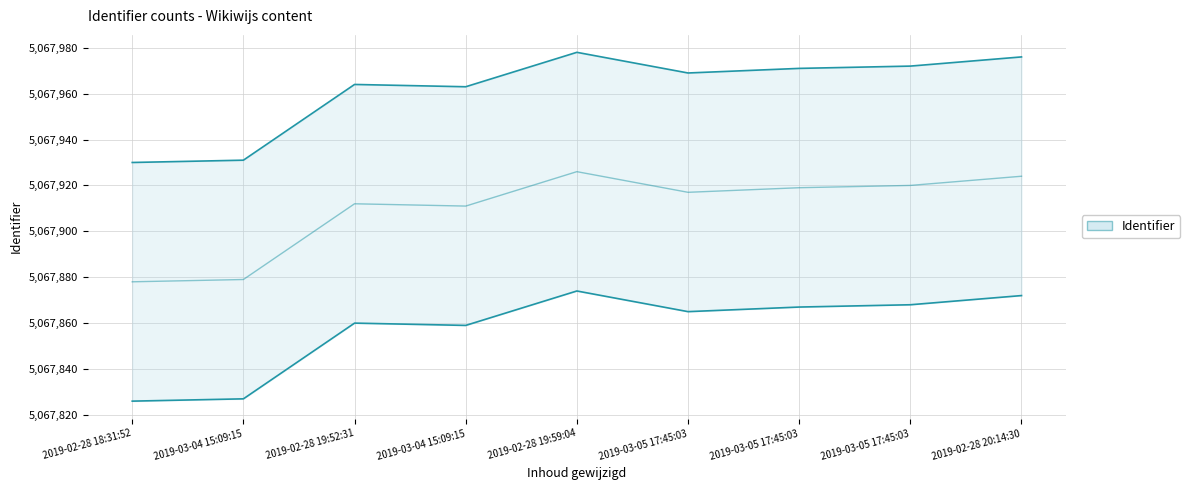

Does the chart display data point markers on the line(s)?

No